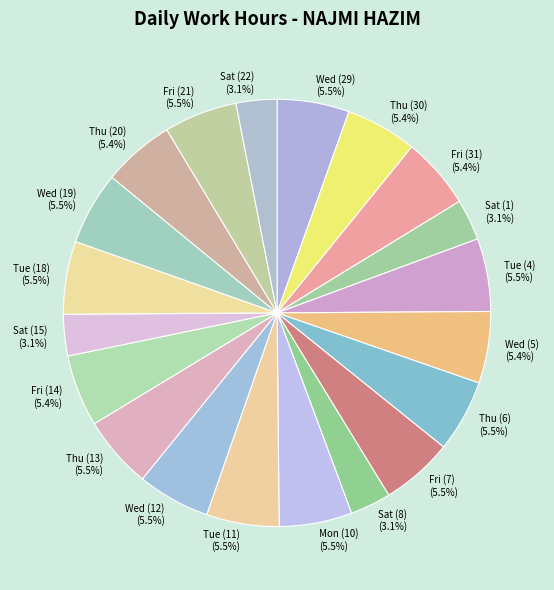

Does Thu (6) account for over 50% of the chart?

No